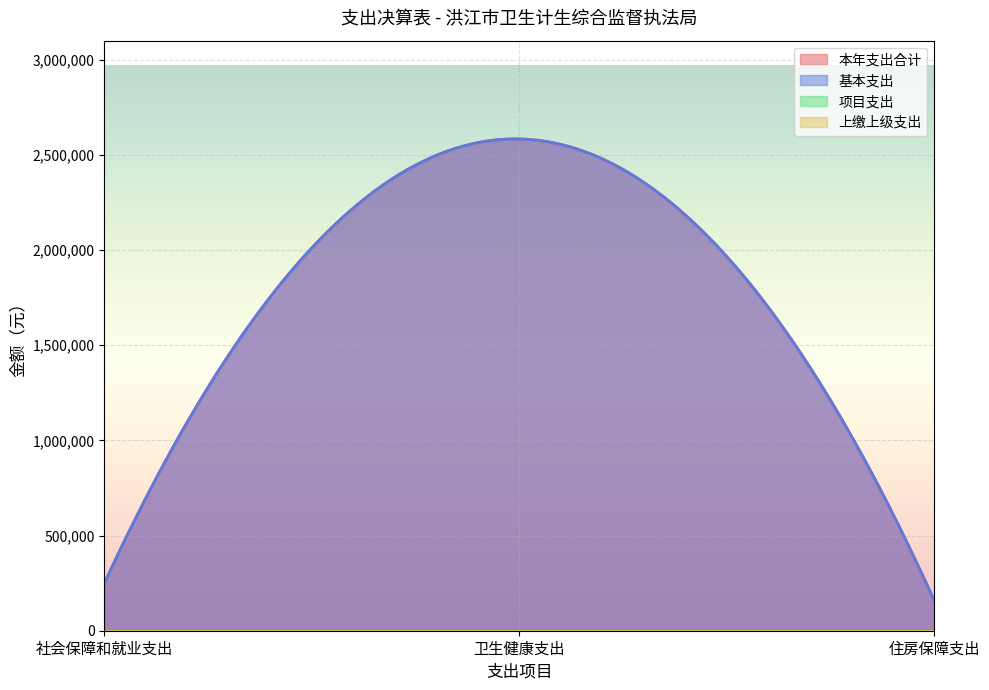

What is the label of the 2nd point from the left?

卫生健康支出